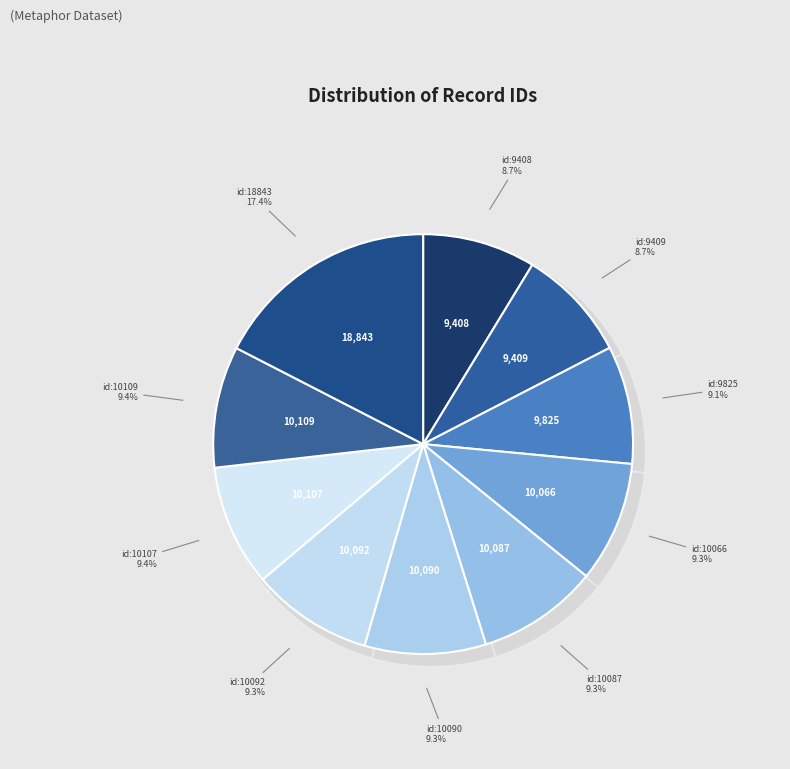

The 10109 slice represents 9% of the pie. True or false?

True